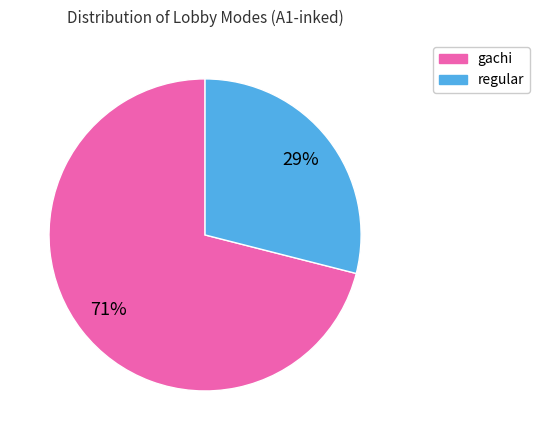

To the nearest percent, what is the average slice percentage?

50%